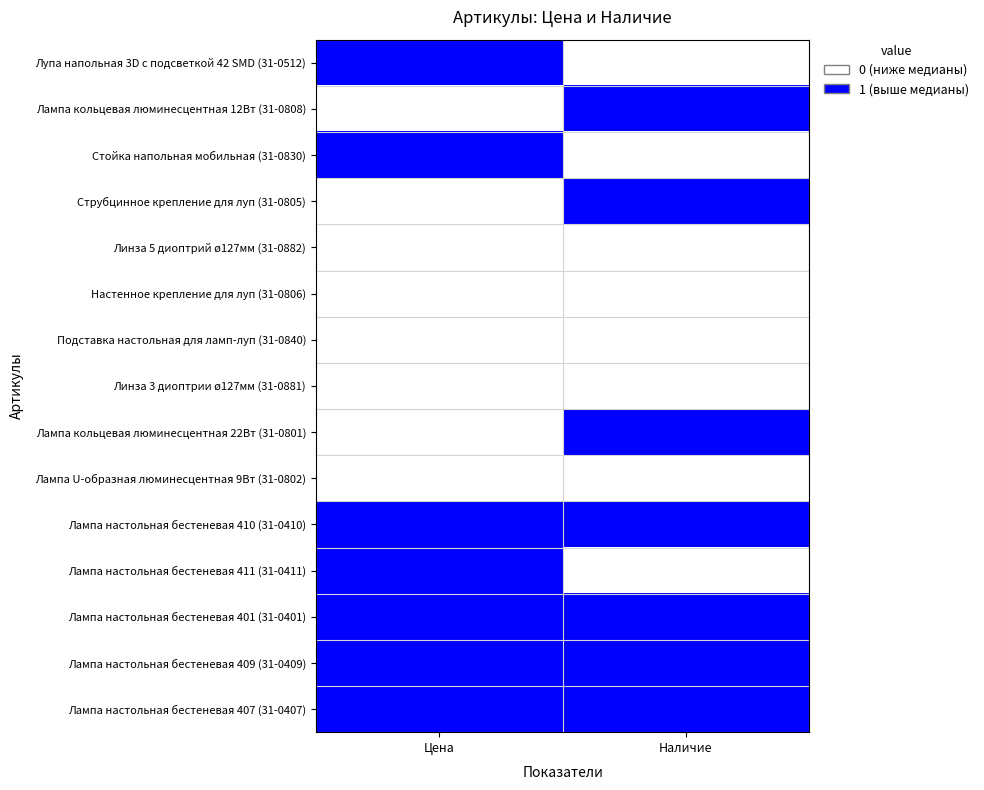

Which series has the largest total across all categories?

Лампа настольная бестеневая 410 (31-0410)